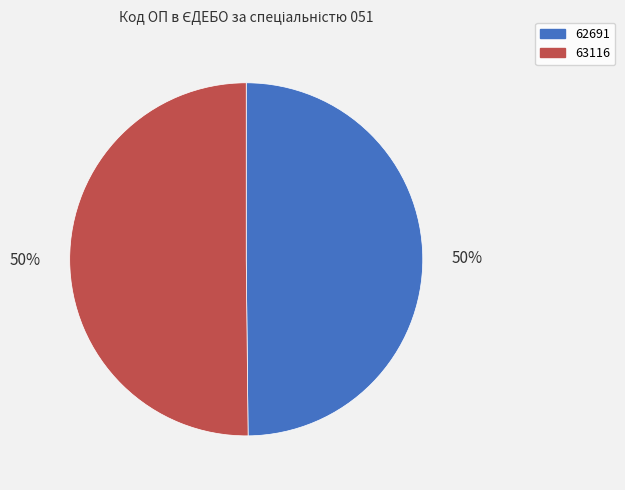

Is the sum of 63116 and 62691 greater than half?

Yes